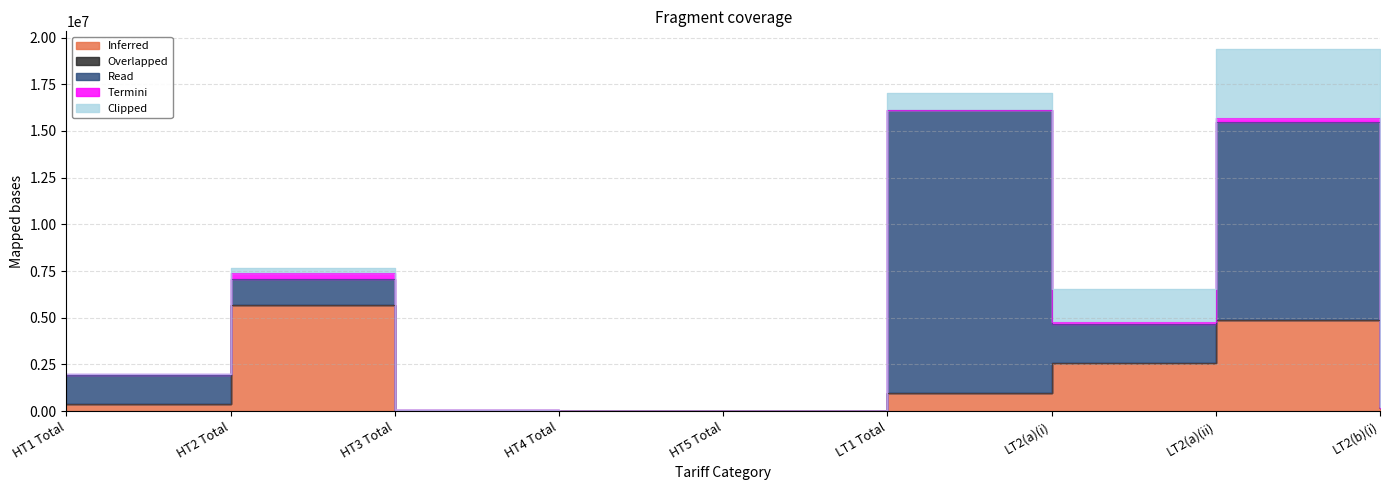

True or false: Read has more than 2 points higher than both neighbors.

False